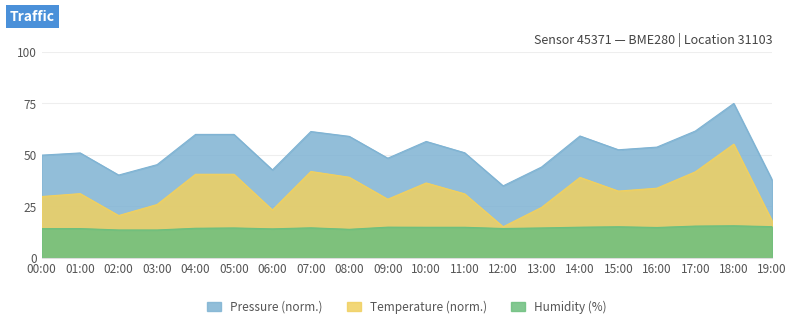

What is the sum of the Pressure (hPa-offset) values at 02:00 and 01:00?

91.2